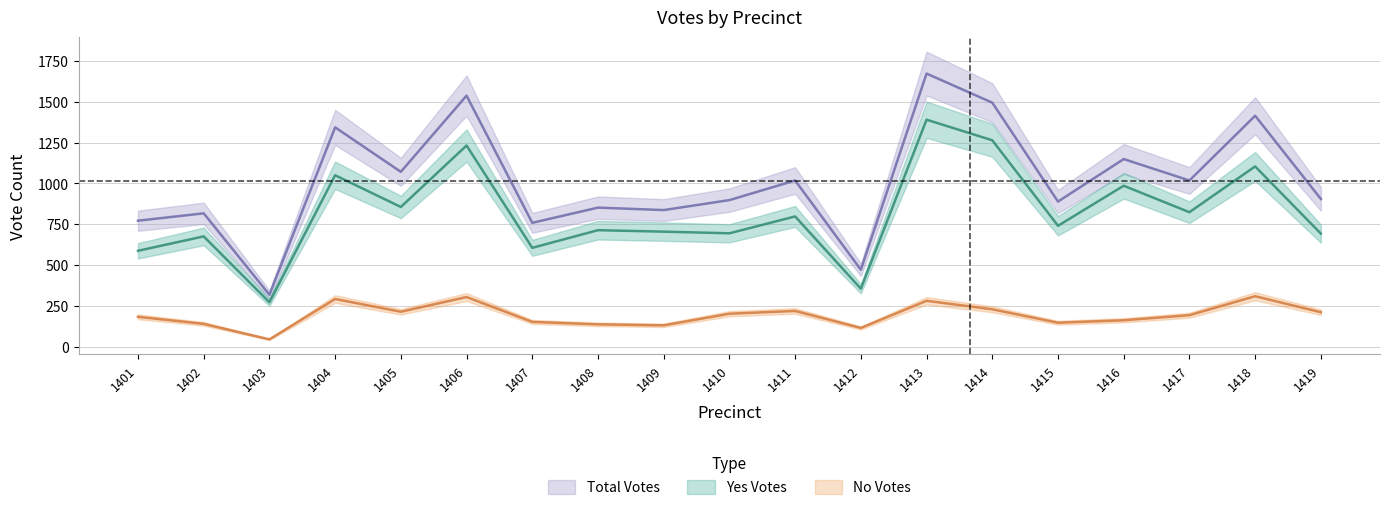

Where is Yes Votes nearest to the value 831?

1417